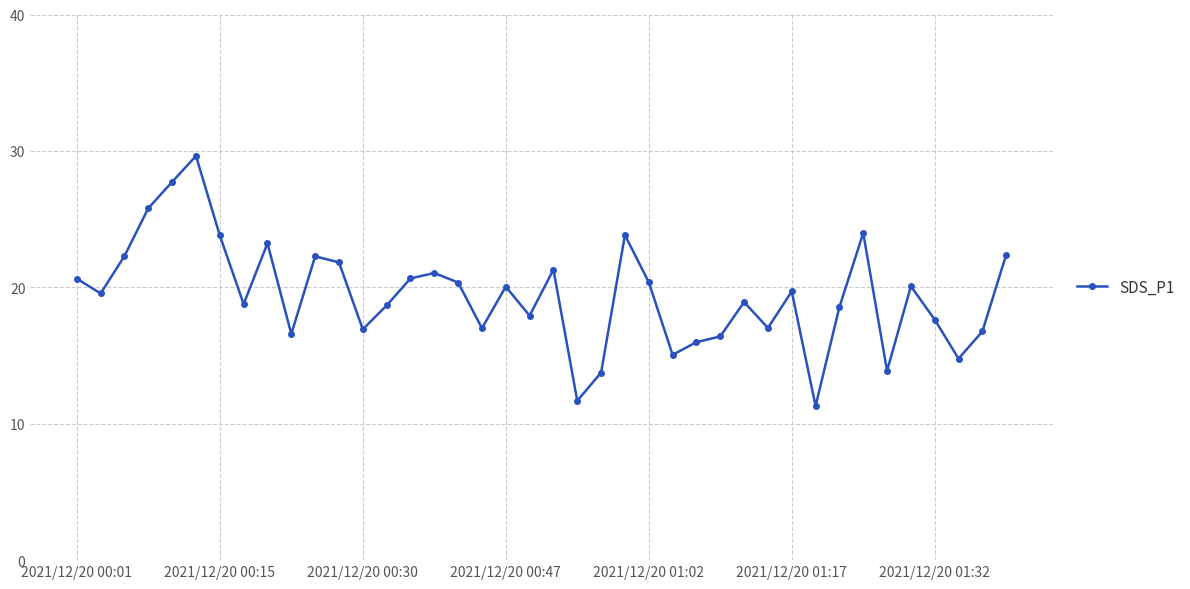

What is the maximum value shown in the chart?

29.6